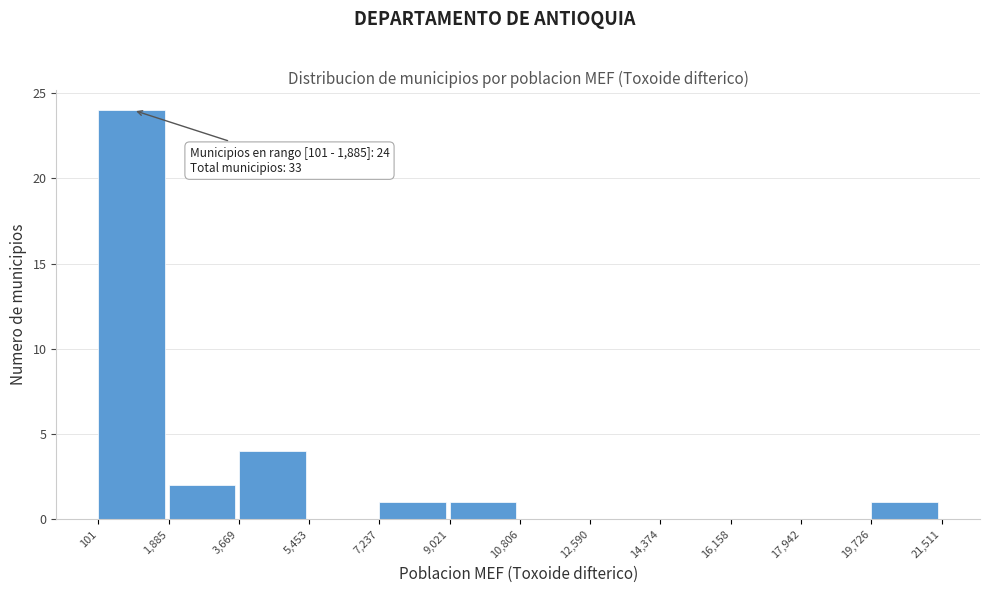

Over which range of the x-axis is the bar tallest?

101 to 1,885